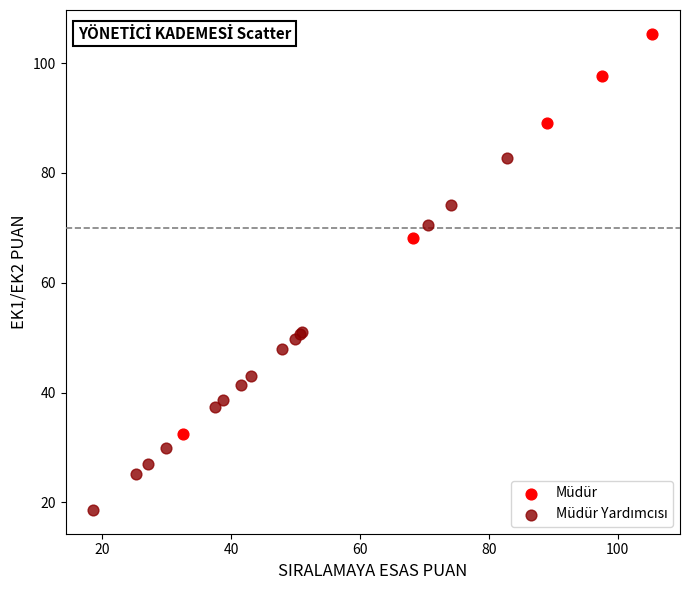

Which series has the widest spread of Y values?

Müdür